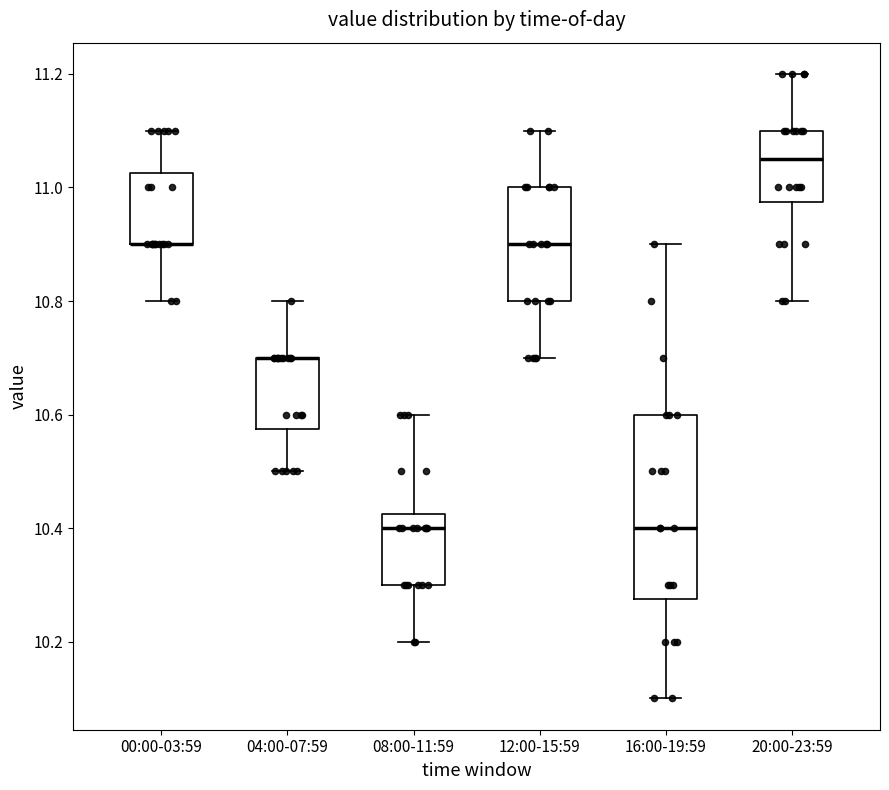

Where does the upper whisker of the box for 04:00-07:59 end on the y-axis? The values are not printed on the chart, so give them approximately, as read against the axis.

10.80